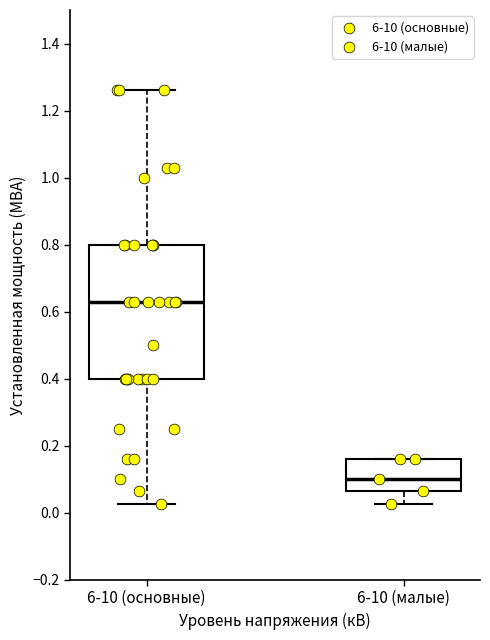

Which box's median line is the lowest?

6-10 (малые)